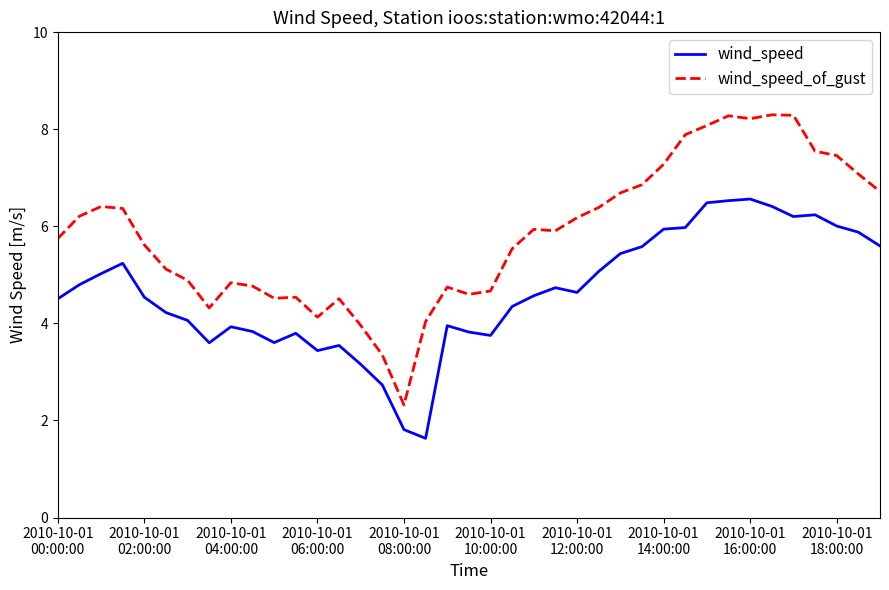

Which series has the largest range (max minus min)?

wind_speed_of_gust